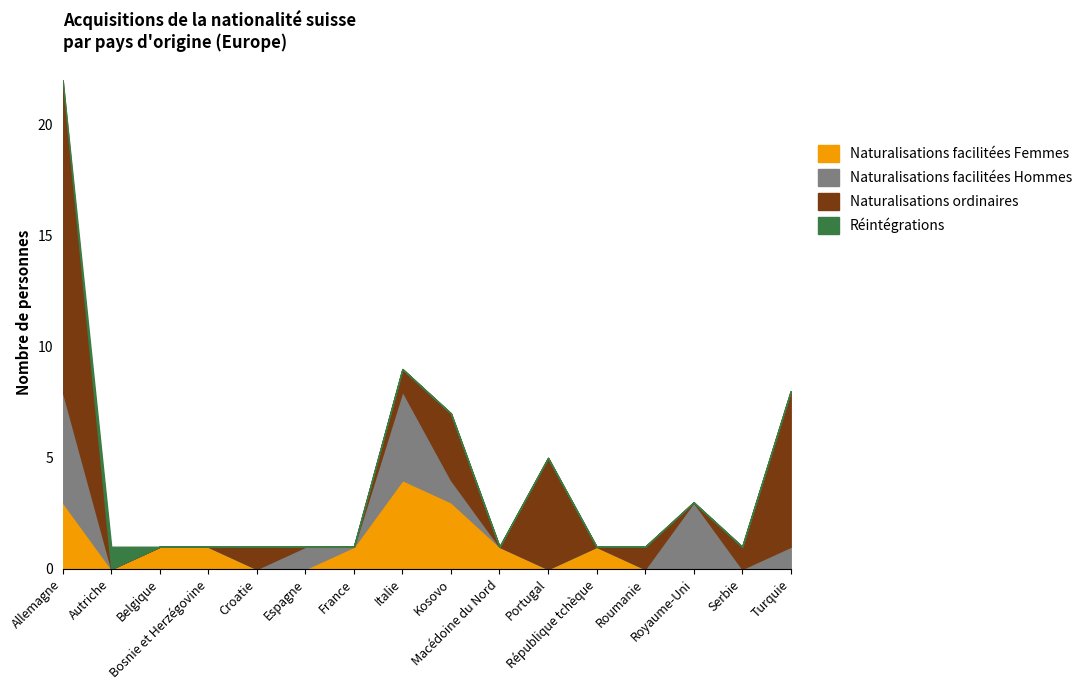

What is the difference between the maximum and minimum values in the Naturalisations ordinaires series?

14